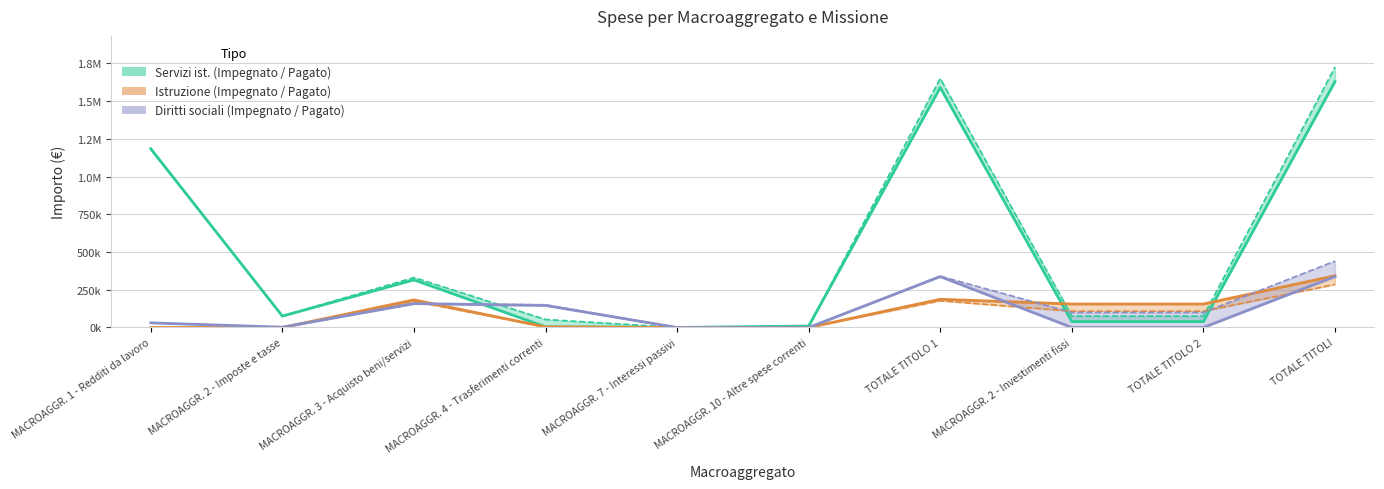

True or false: Istruzione Pagato and Istruzione Impegnato cross at least once.

False